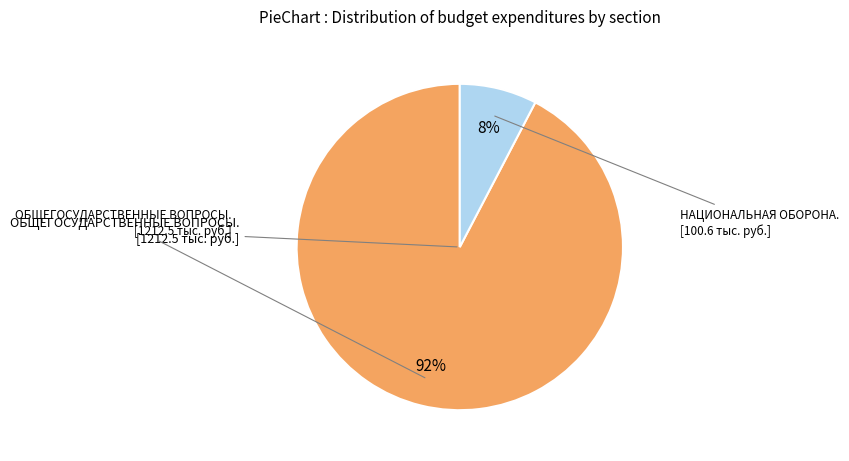

Does any single category account for the majority?

Yes